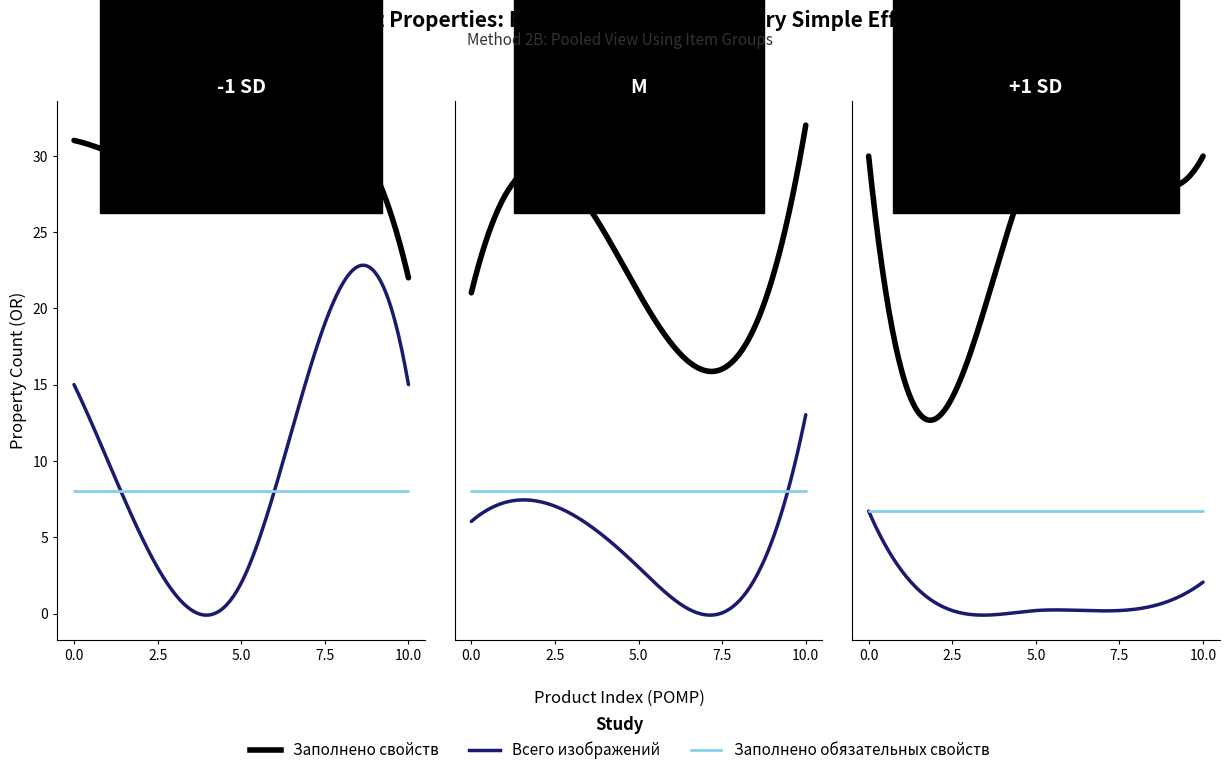

What are all the series names shown in the legend?

Заполнено свойств, Всего изображений, Заполнено обязательных свойств